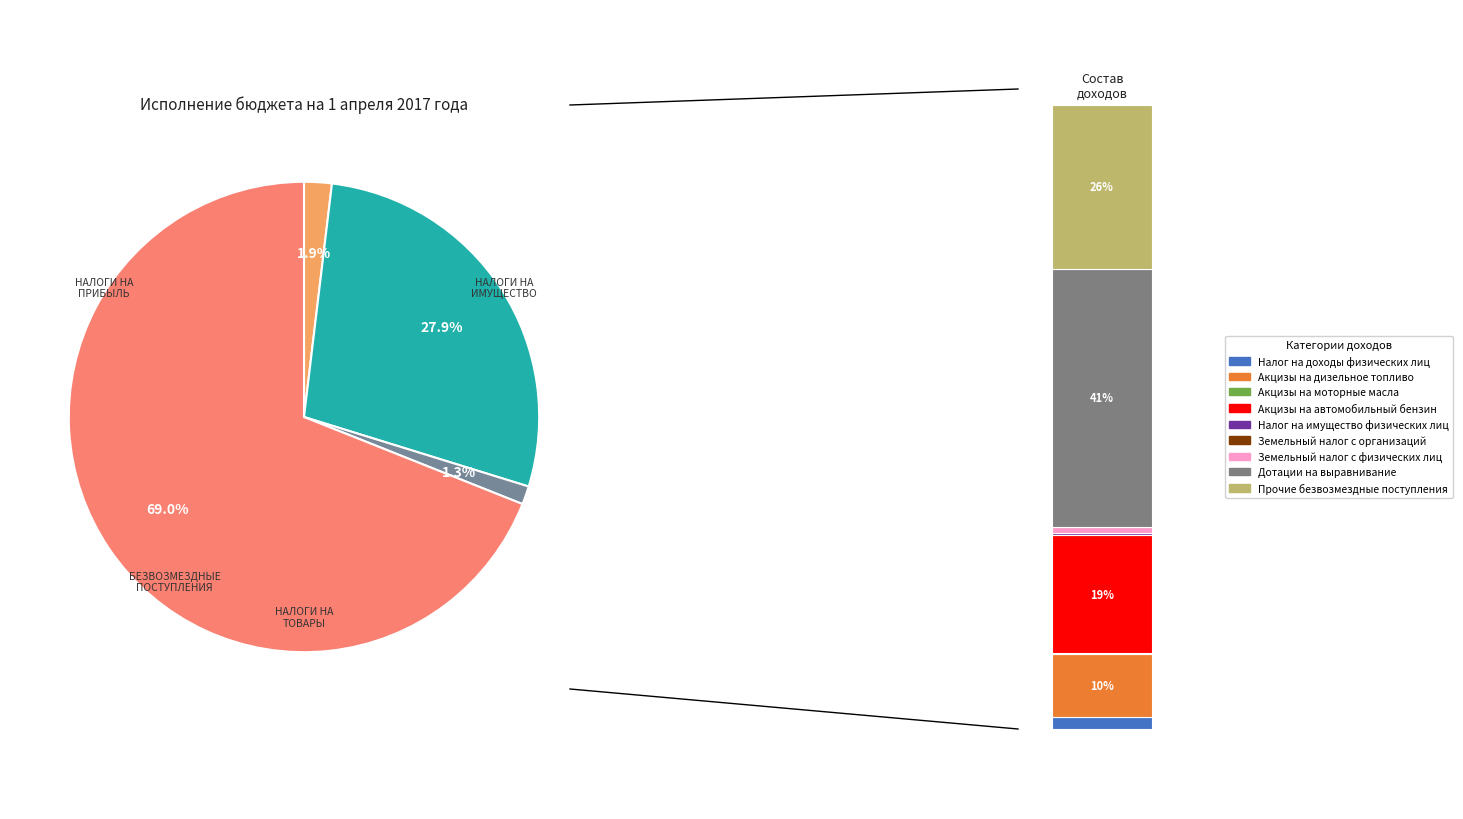

Is the sum of НАЛОГОВЫЕ И НЕНАЛОГОВЫЕ ДОХОДЫ (прочие) and НАЛОГИ НА ИМУЩЕСТВО greater than half?

No